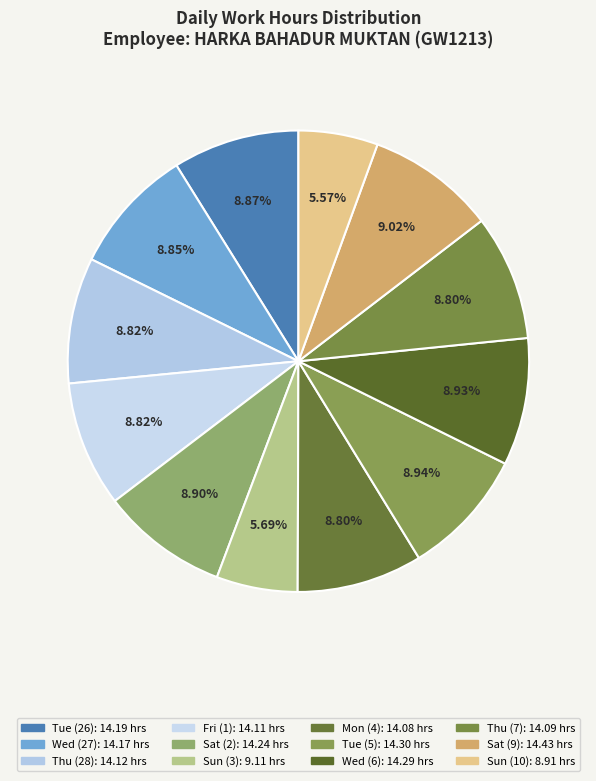

The Thu (7) slice represents 3% of the pie. True or false?

False